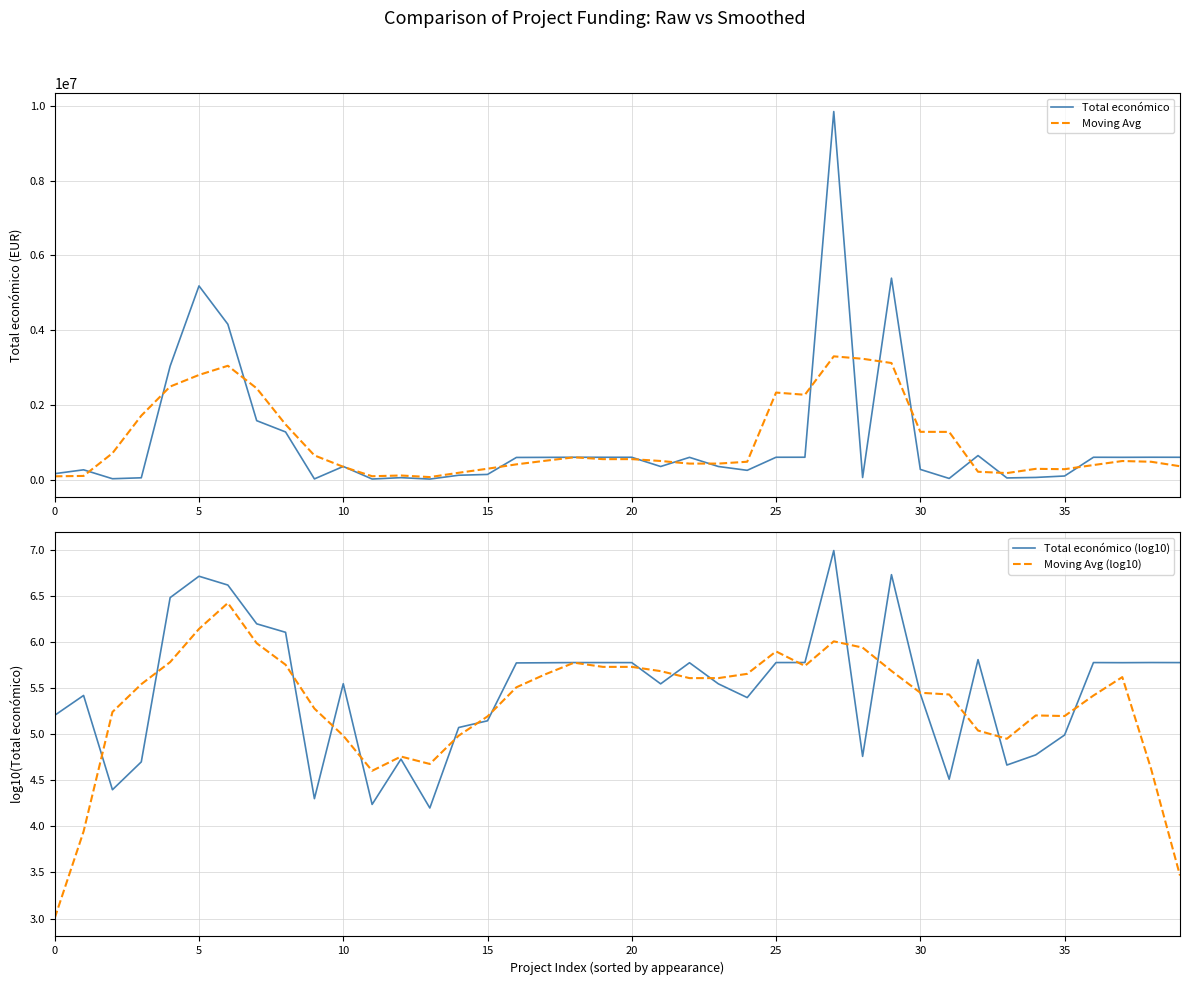

How many categories are shown in the chart?

40